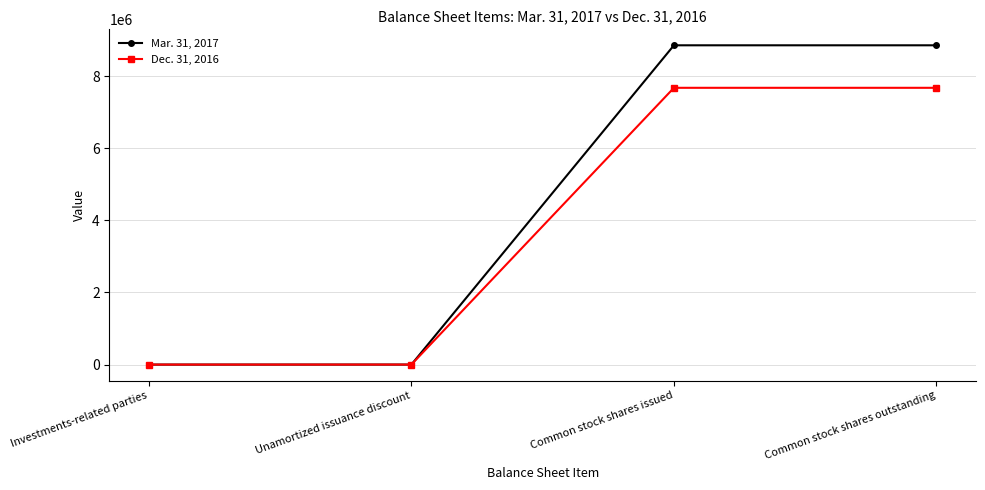

What is the difference between the Dec. 31, 2016 values at Common stock shares outstanding and Unamortized issuance discount?

7677140